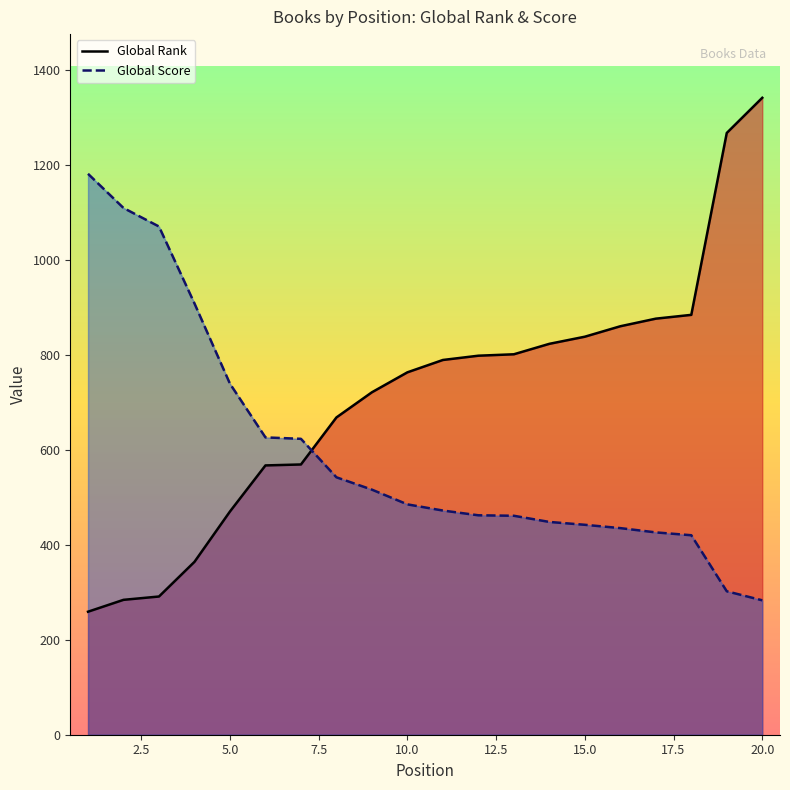

What is the maximum value for Global Score?

1181